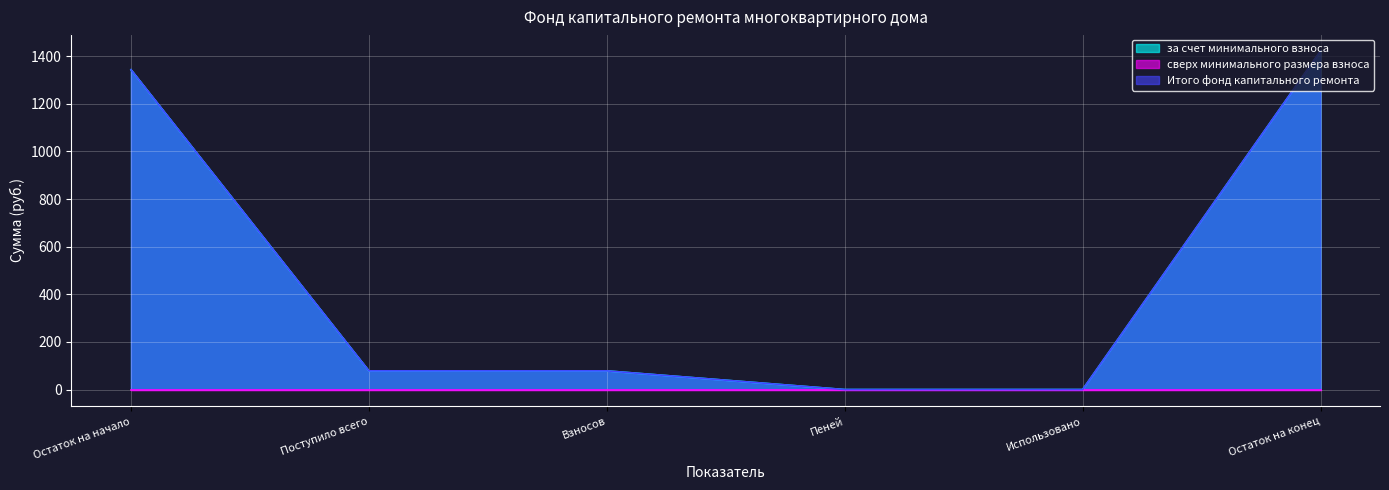

At which category is the sum across all series the highest?

Остаток на конец